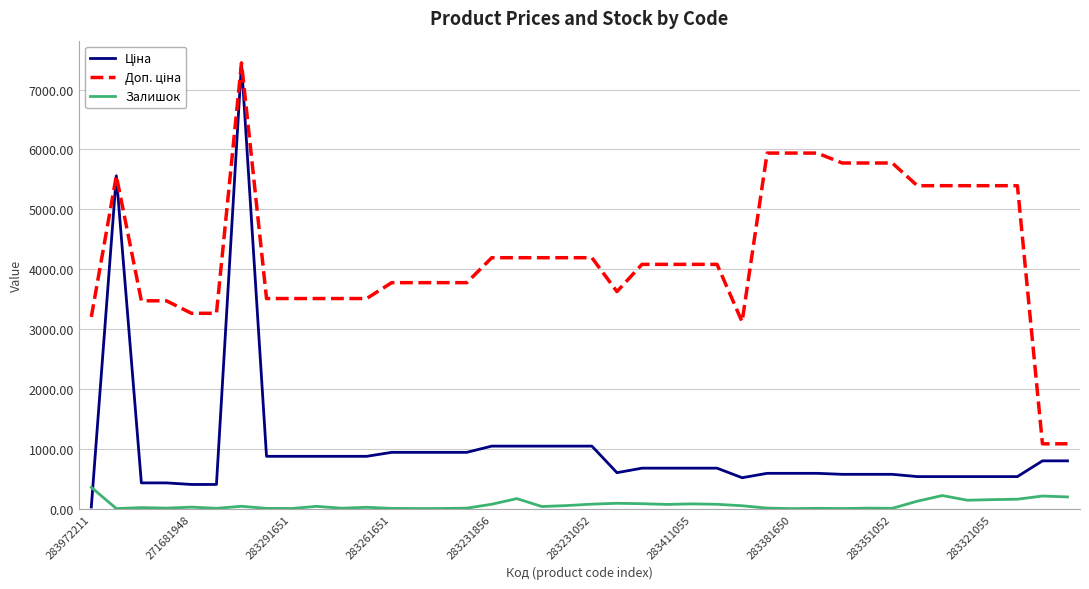

What is the lowest value of the Залишок series?

5.0